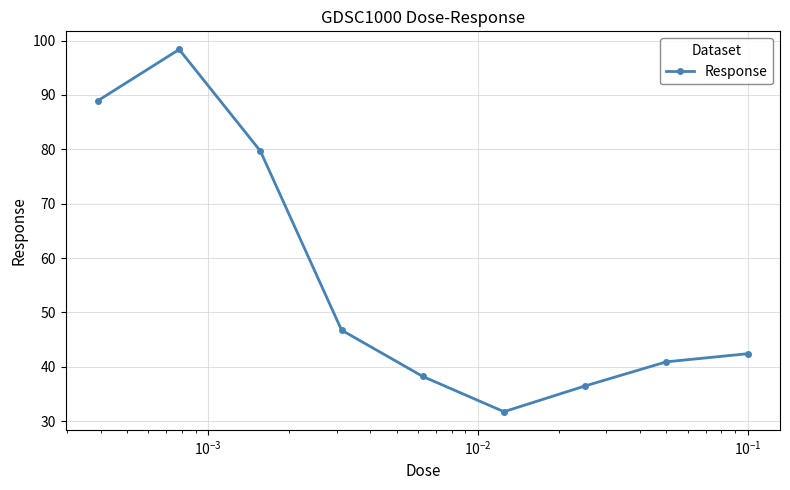

What is the minimum value shown in the chart?

31.7